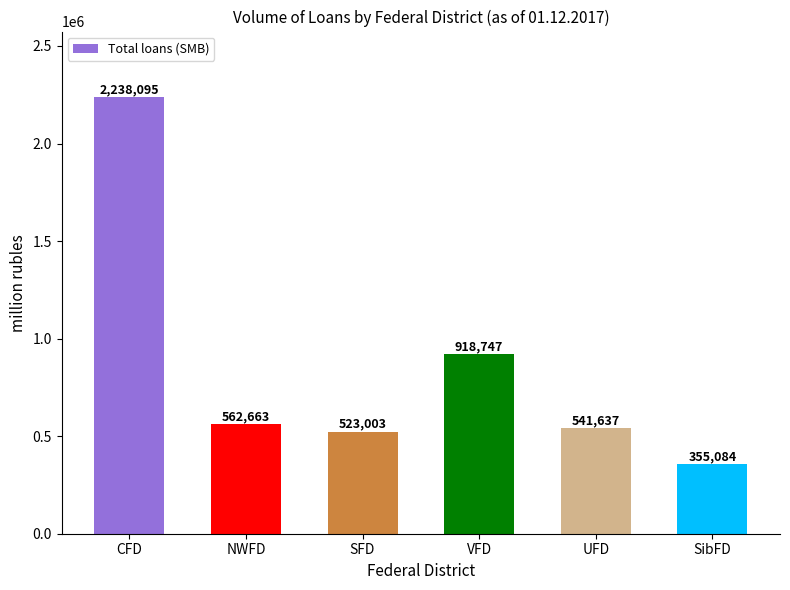

List the labels in order of value, largest first.

CFD, VFD, NWFD, UFD, SFD, SibFD